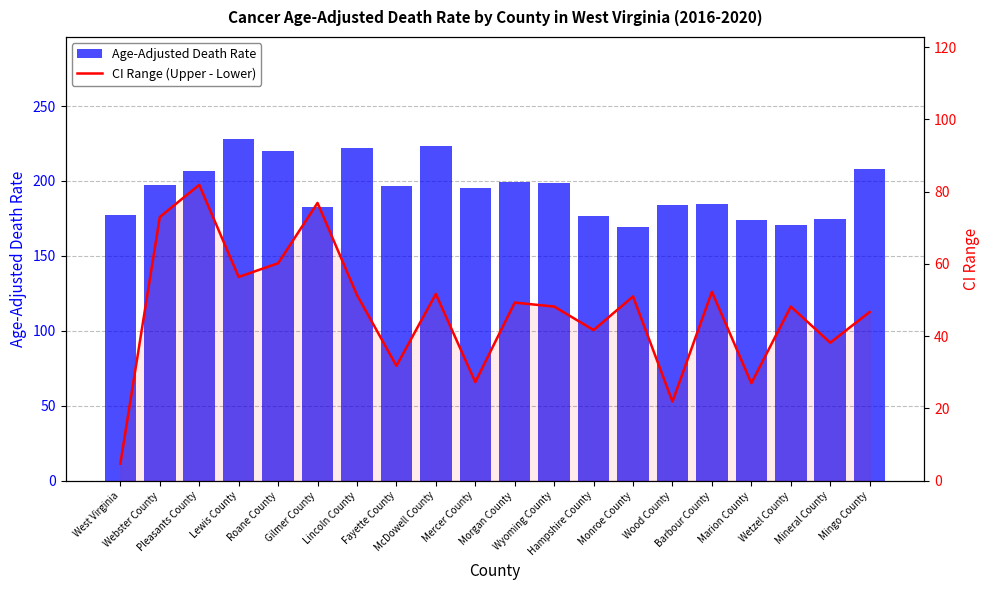

What is the difference between the maximum and minimum values in the CI Range (Upper - Lower) series?

77.2